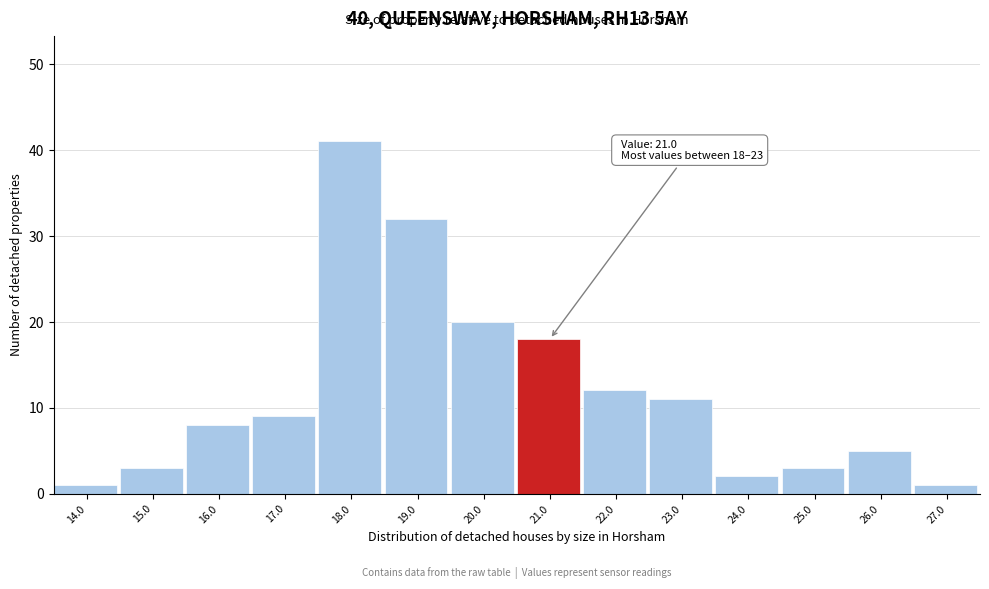

Reading left to right, what are all the values shown in this chart?

1	3	8	9	41	32	20	18	12	11	2	3	5	1